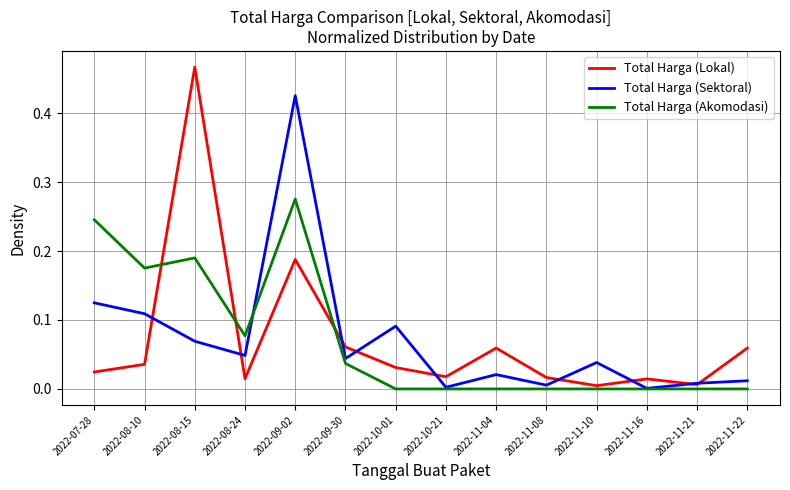

What is the total value across all series at 2022-09-02?

0.9